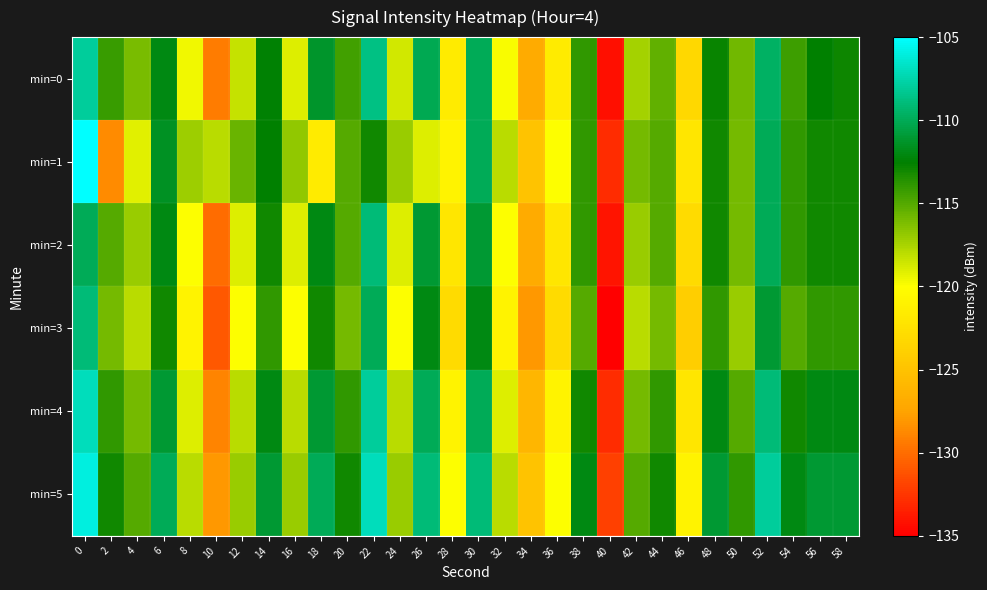

How many distinct data groups are displayed?

6